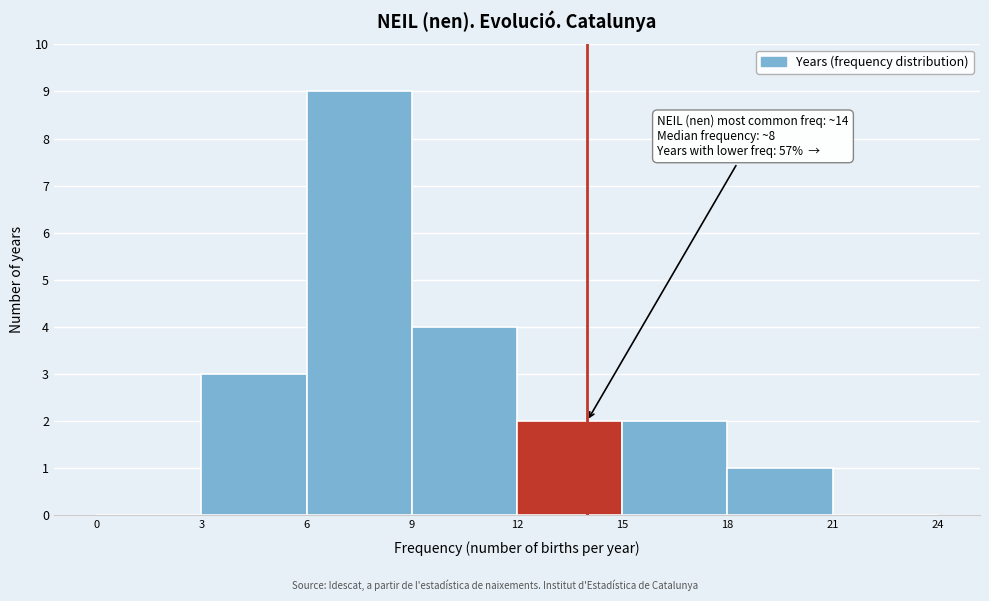

Which range on the x-axis has the tallest bar?

6 to 9